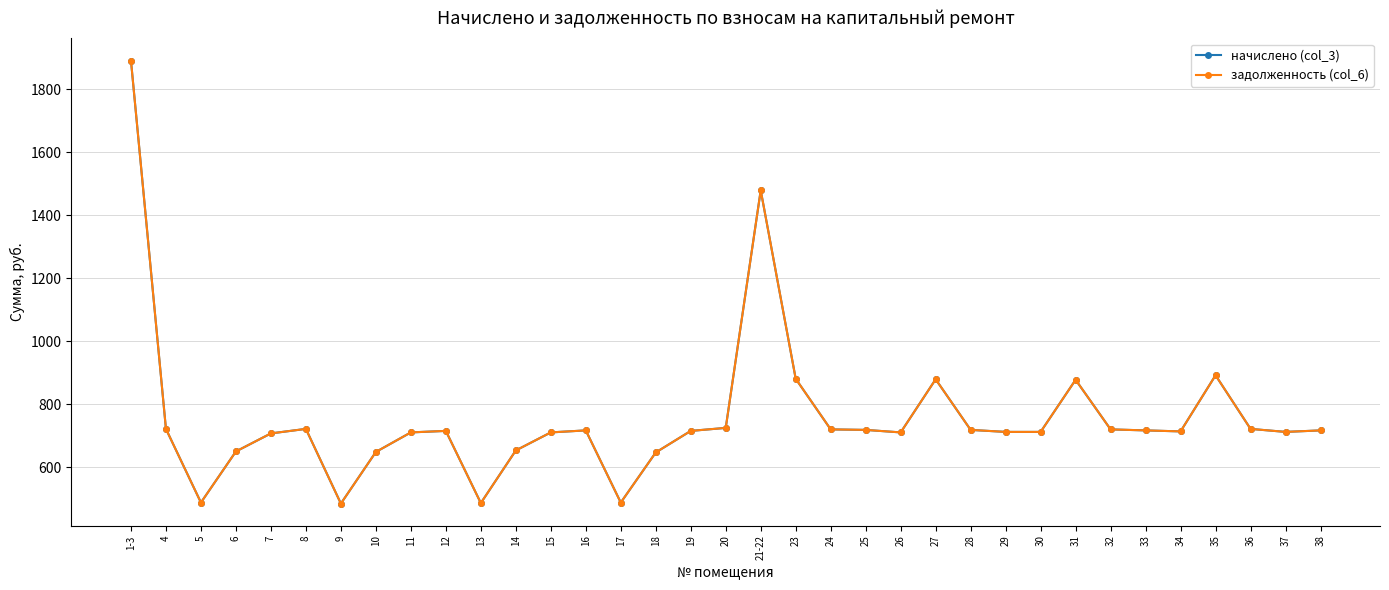

In начислено (col_3), how many points are lower than both neighbors (excluding endpoints)?

7